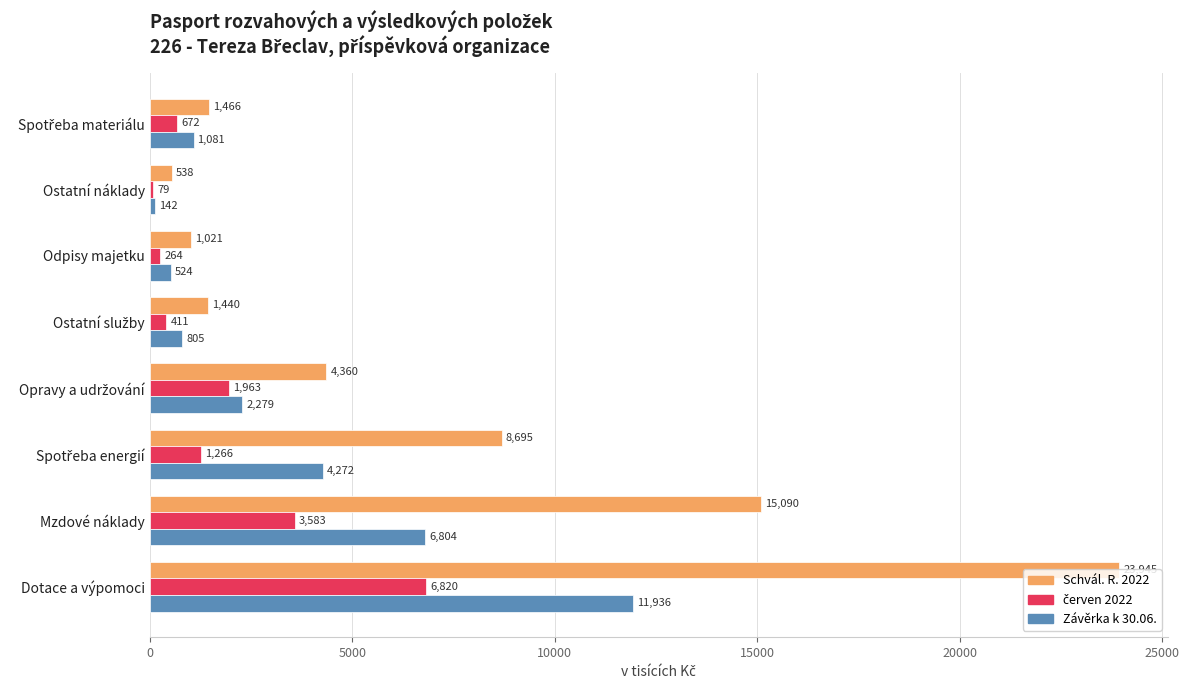

What is the highest value of the Schvál. R. 2022 series?

23945